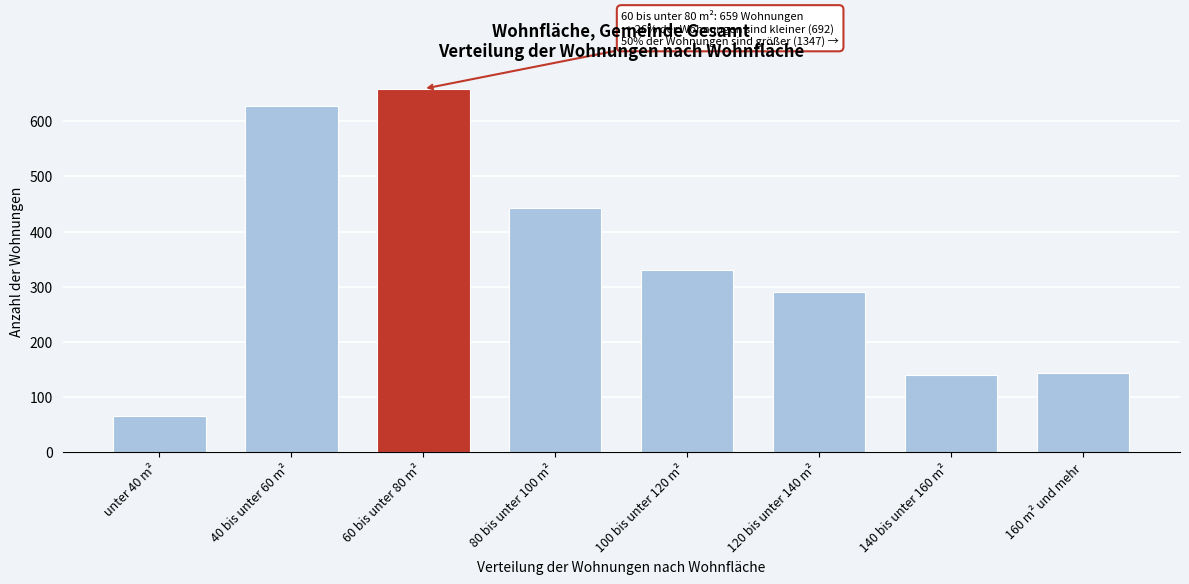

Reading left to right, what are all the values shown in this chart?

unter 40 m²=65	40 bis unter 60 m²=627	60 bis unter 80 m²=659	80 bis unter 100 m²=443	100 bis unter 120 m²=330	120 bis unter 140 m²=291	140 bis unter 160 m²=139	160 m² und mehr=144